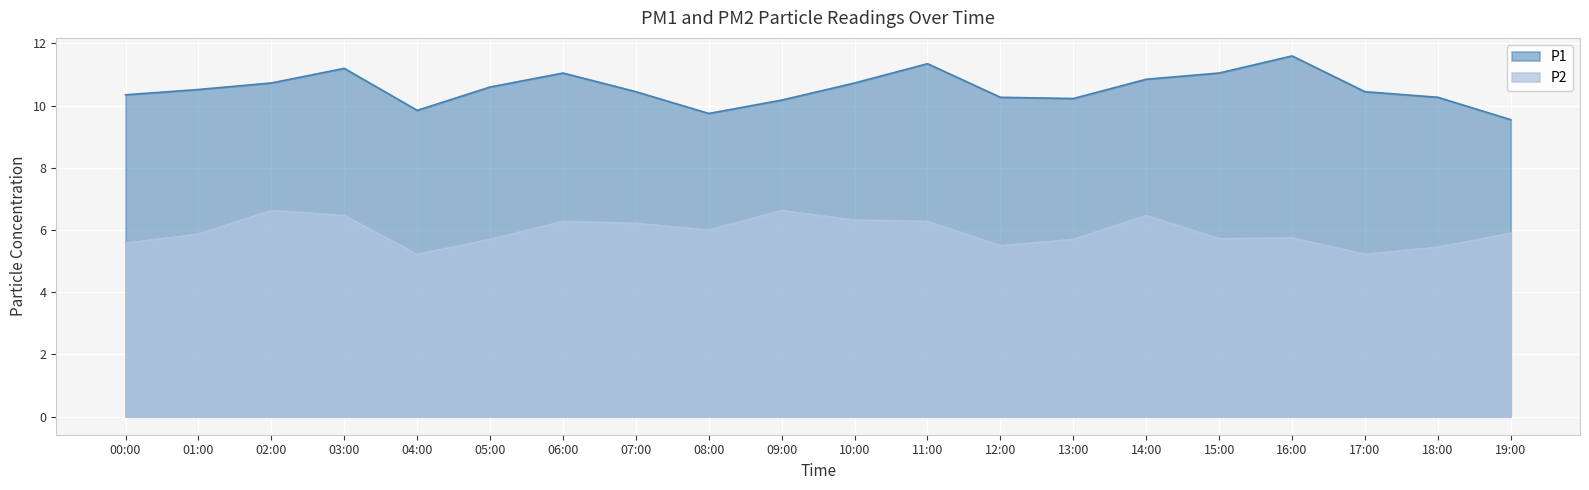

Rank the series at 16:00 from lowest to highest value.

P2, P1